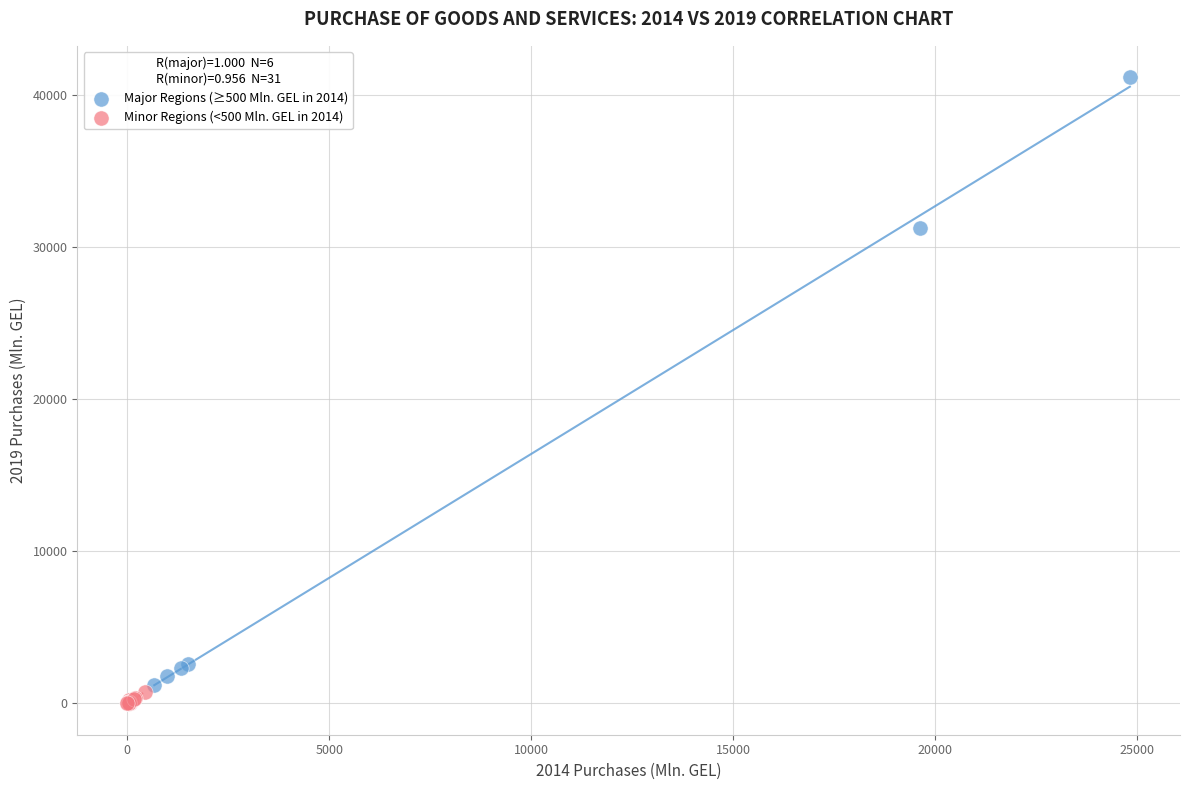

Which series has the widest spread of Y values?

Major Regions (≥500 Mln. GEL in 2014)